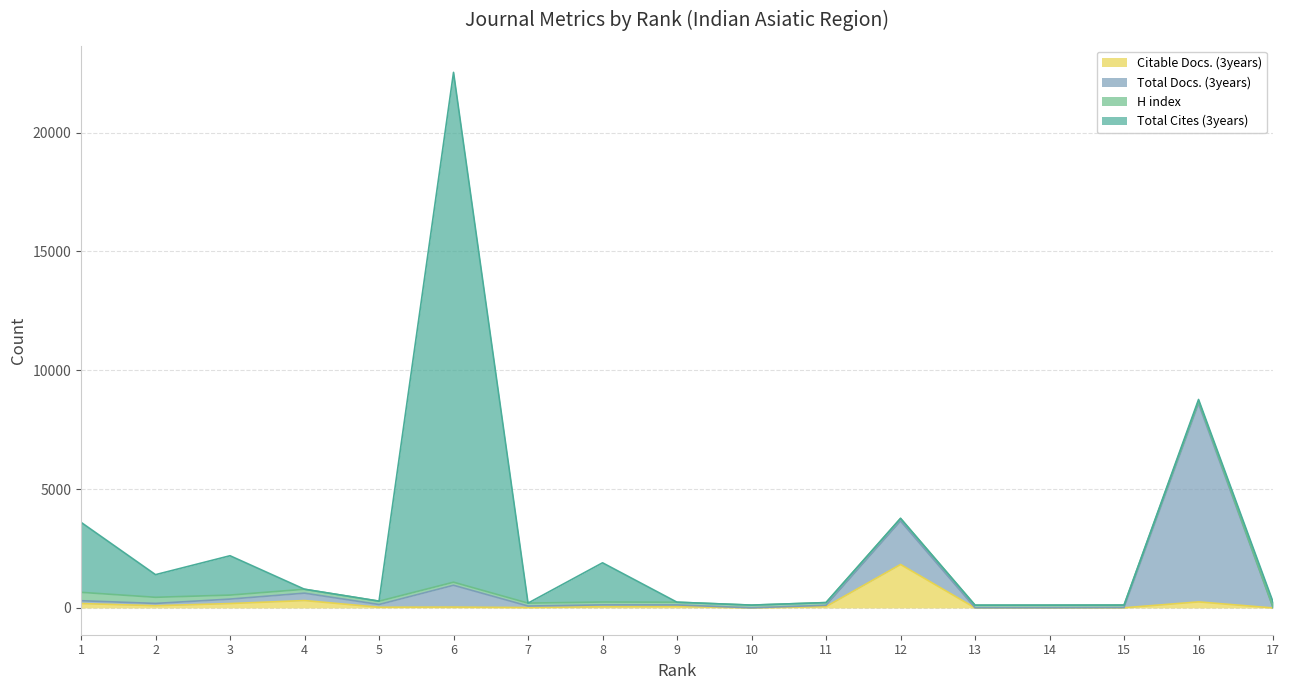

How many interior local peaks does the Citable Docs. (3years) series have?

5